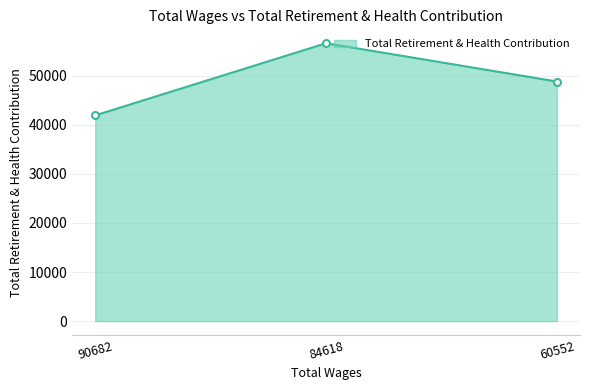

List the labels in order of value, largest first.

84618, 60552, 90682